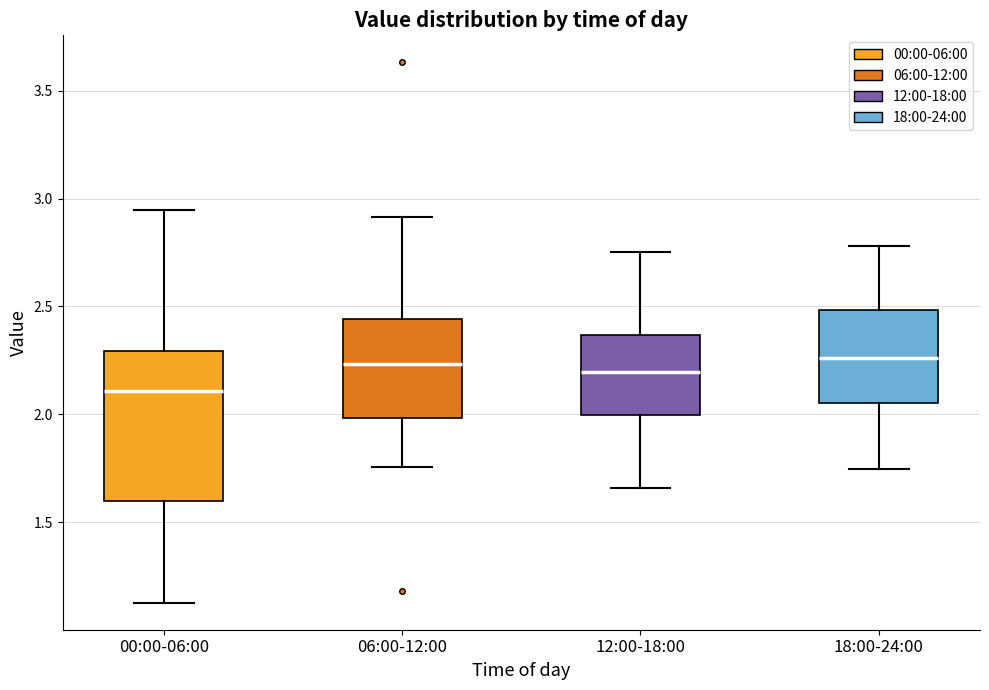

Comparing the boxes themselves (not the whiskers), which one is the tallest?

00:00-06:00